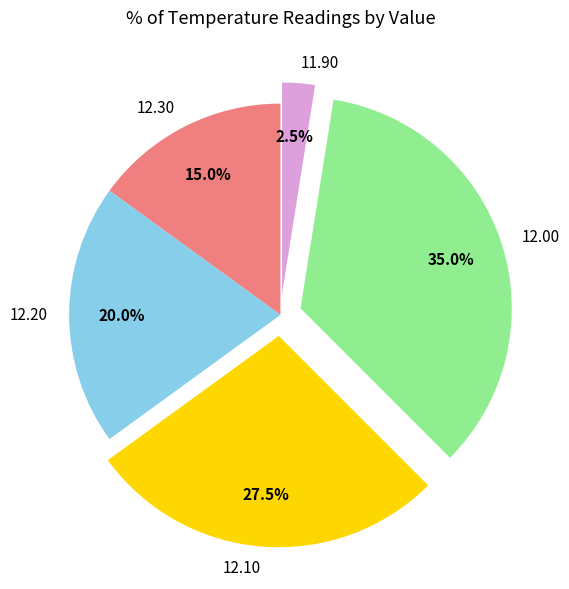

Does any single category account for the majority?

No